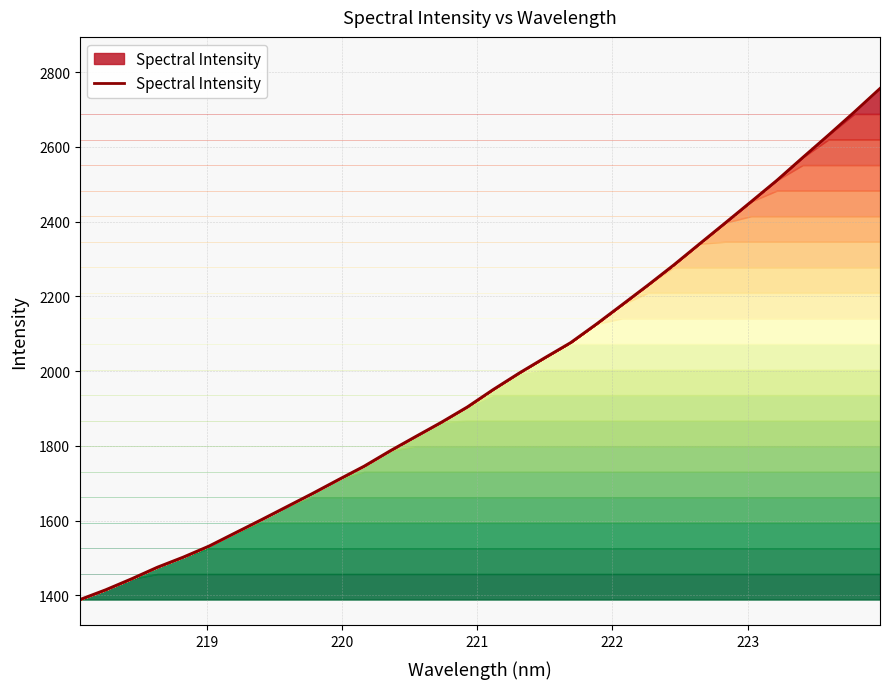

What is the minimum value shown in the chart?

1388.8